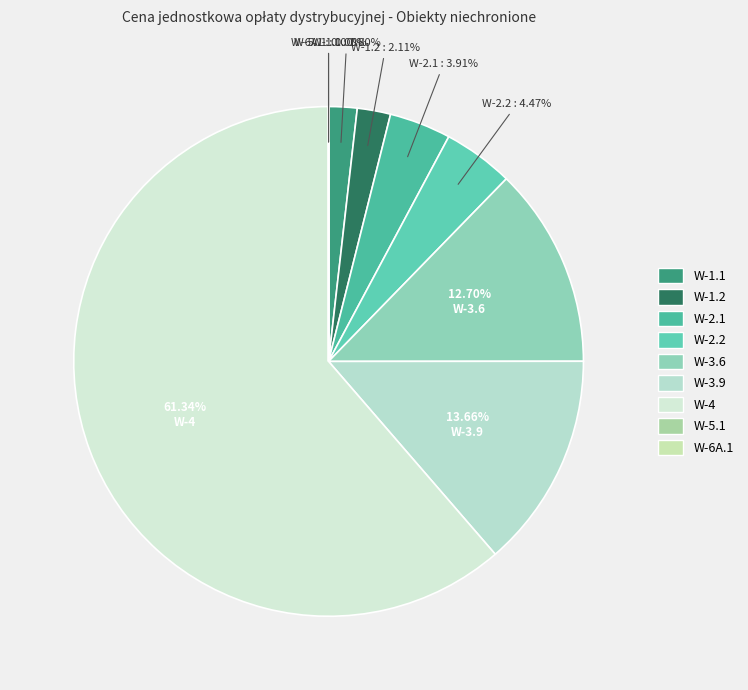

Count the number of slices in the pie.

9